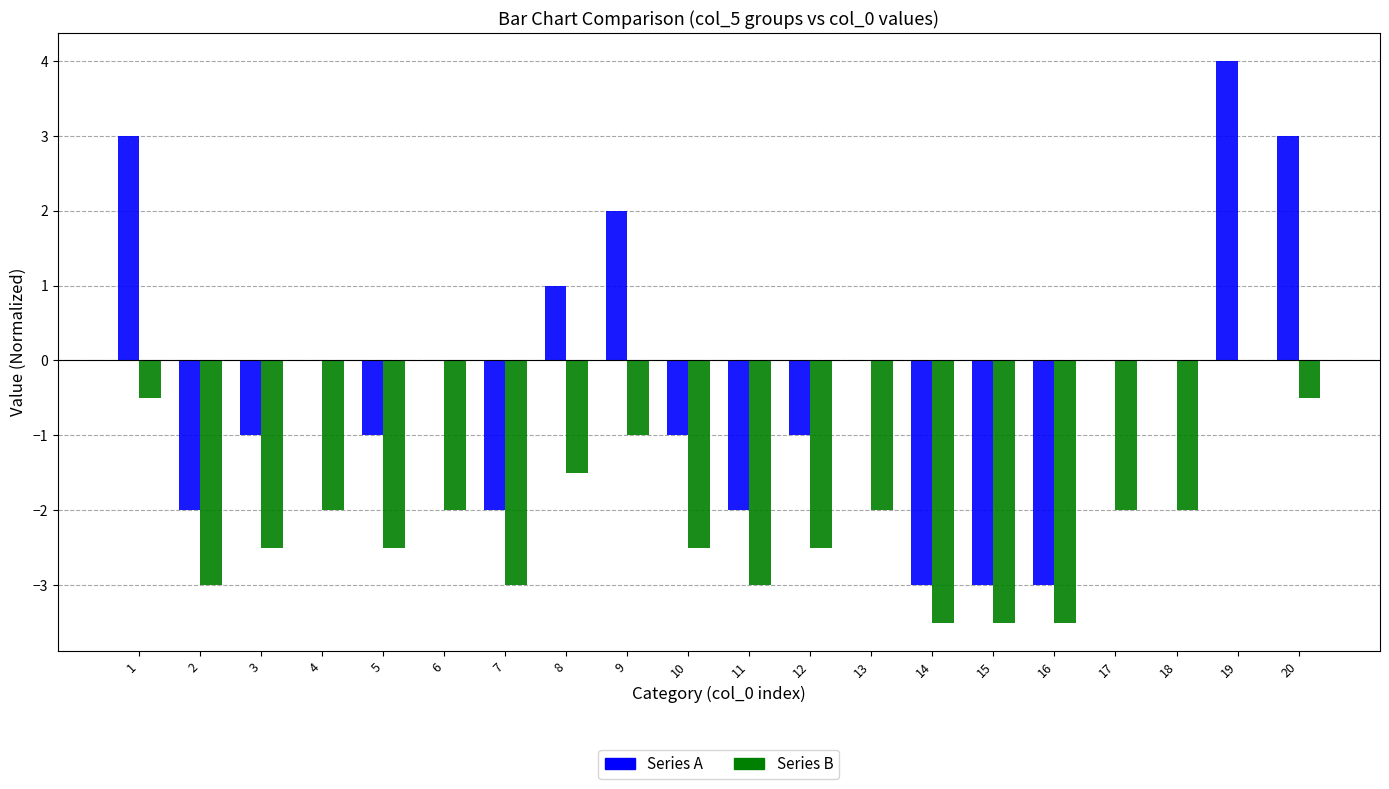

What is the spread (max minus min) of values at 12?

1.5